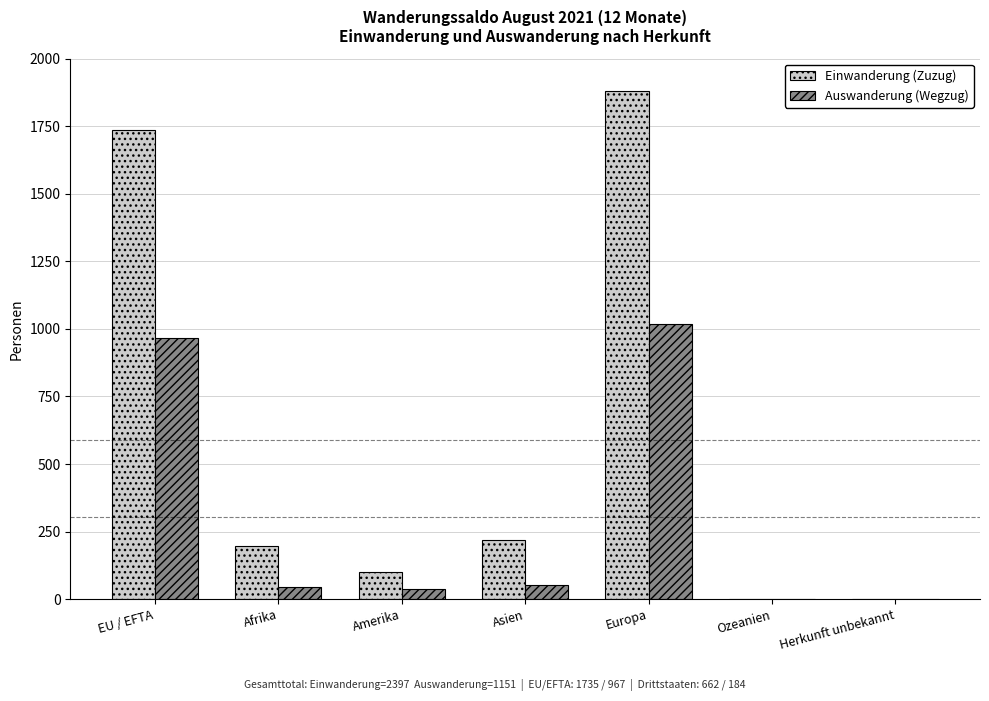

How many data points does each series have?

7